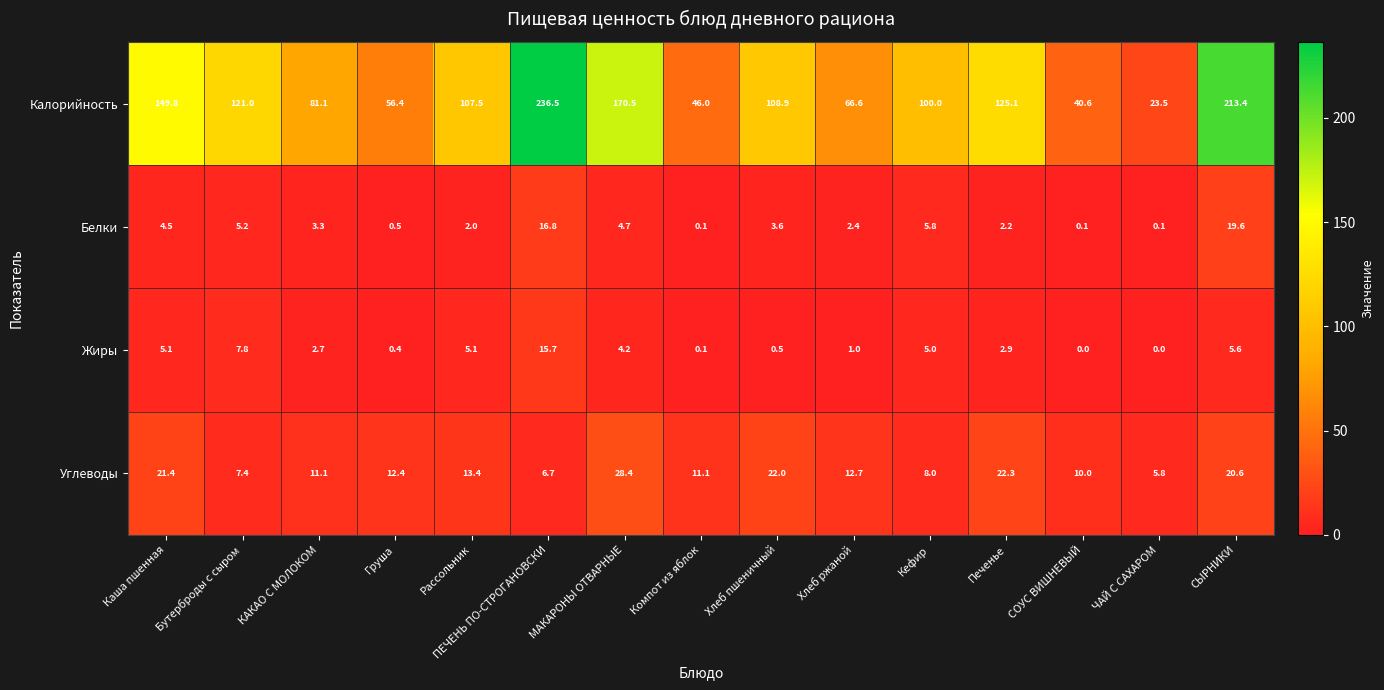

Which series has the largest total across all categories?

Калорийность